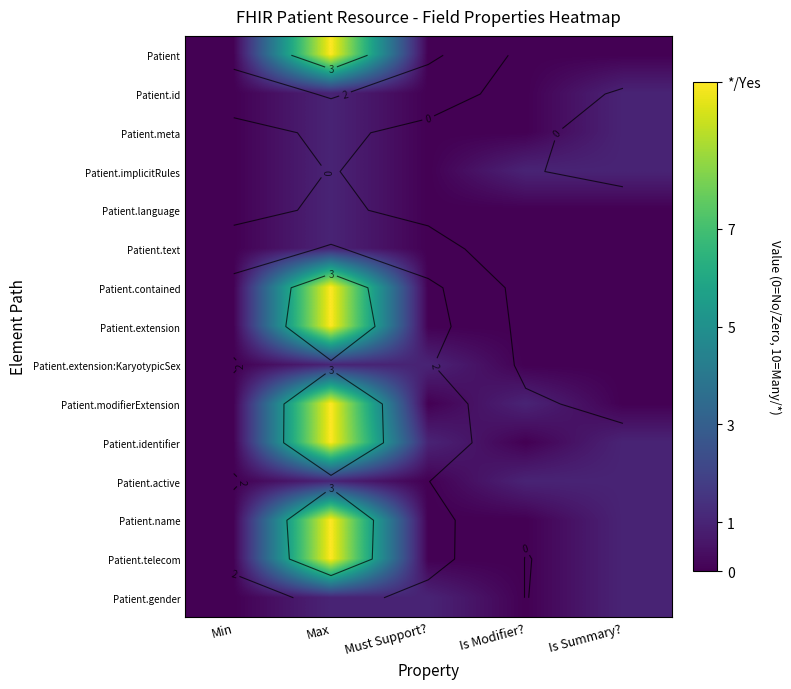

Is it true that Patient.gender equals 0 at Is Modifier??

False